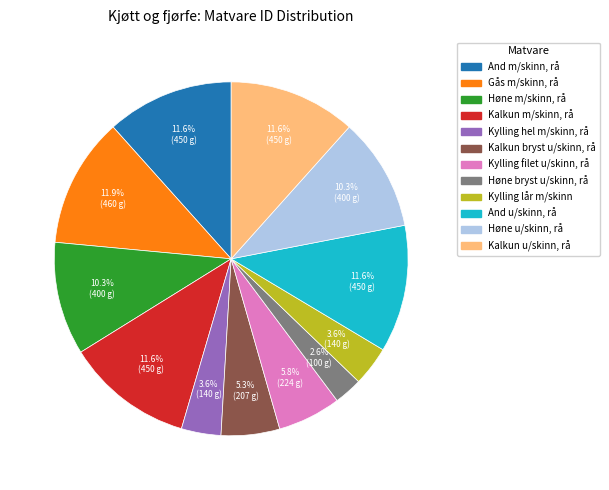

Does any single category account for the majority?

No